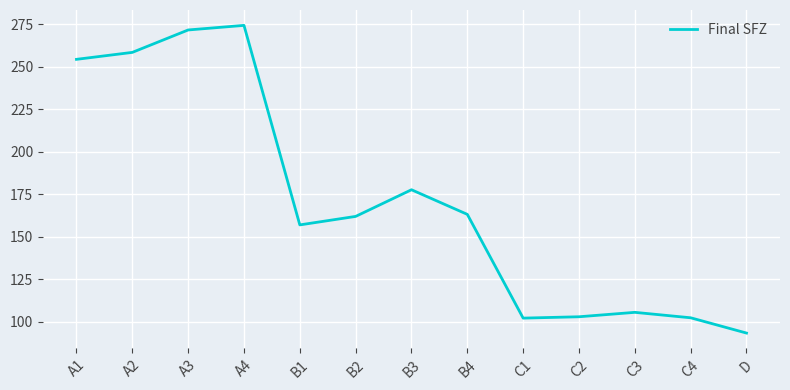

Where is the first local maximum?

A4